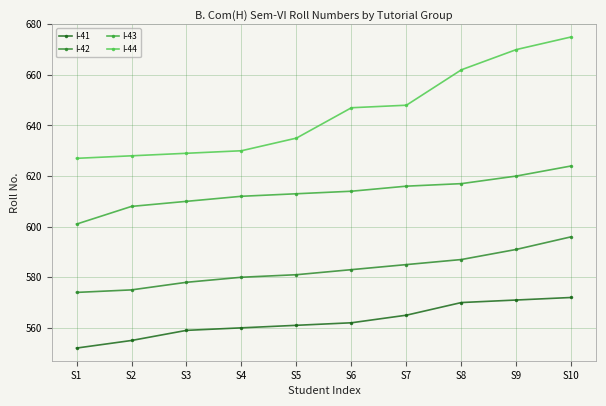

Rank the categories by I-43 value from lowest to highest.

S1, S2, S3, S4, S5, S6, S7, S8, S9, S10